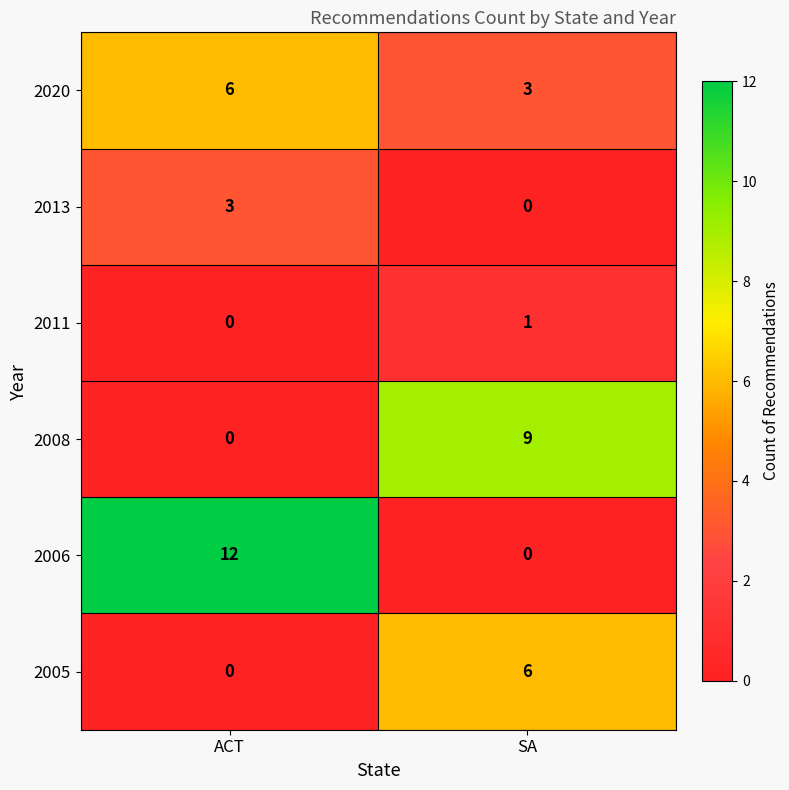

What is the greatest value displayed?

12